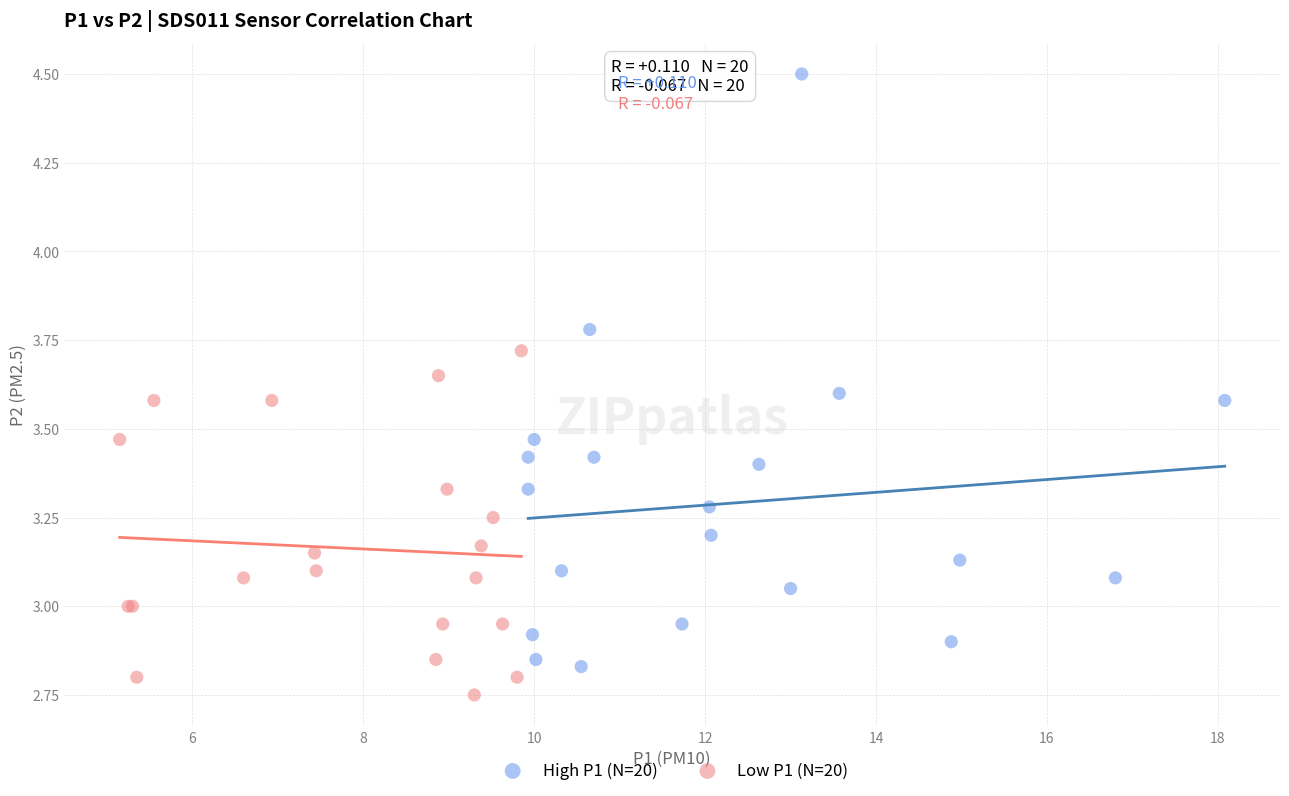

Which series reaches the minimum Y coordinate?

Low P1 (N=20)